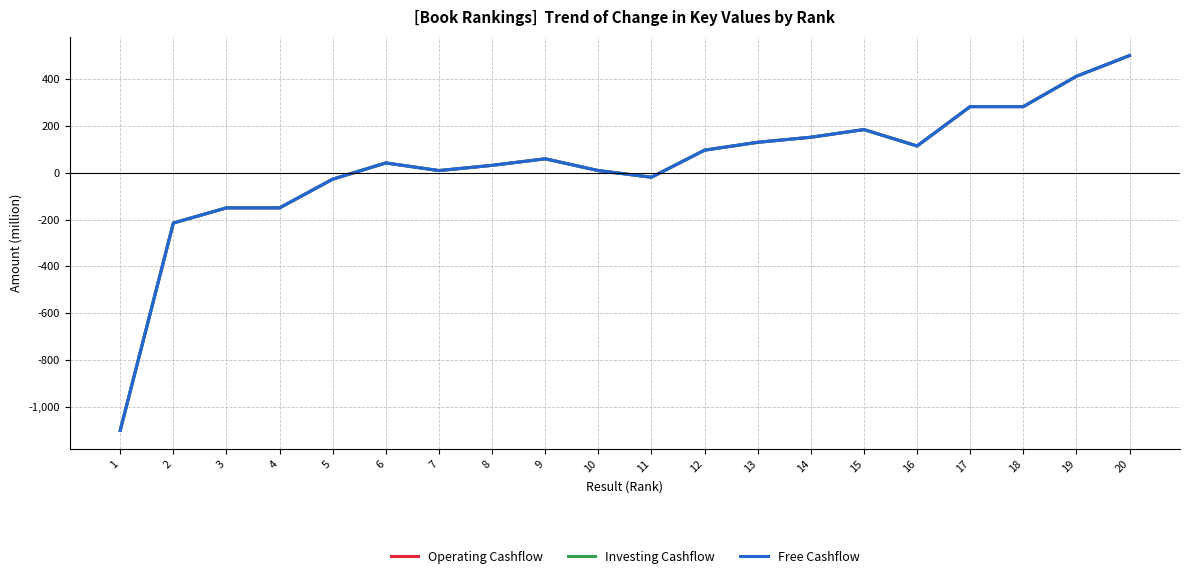

What is the total value across all series at 10?

26.9